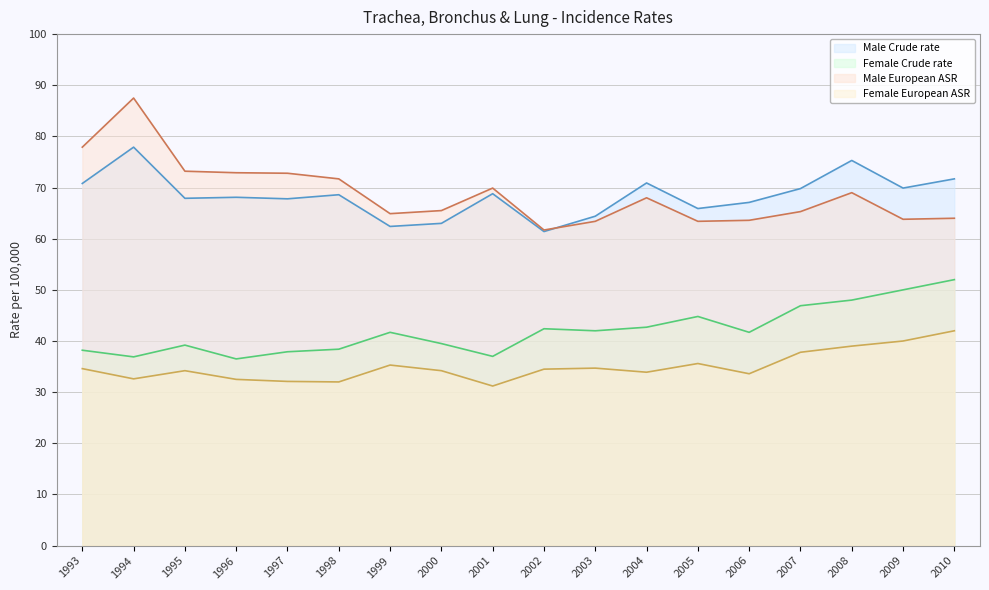

What is the difference between the second highest and second lowest values in the Male European ASR series?

14.5